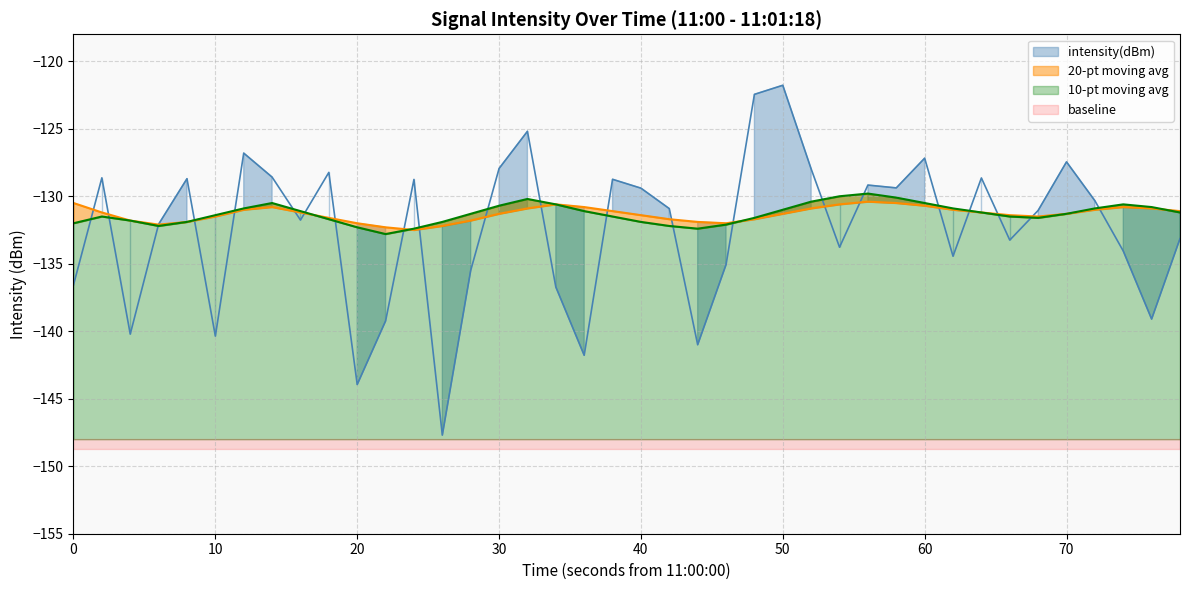

Reading right to left, transcribe all the data shown in this chart.

-133.1	-139.1	-134.1	-130.3	-127.5	-131.1	-133.2	-128.6	-134.4	-127.2	-129.4	-129.2	-133.8	-128.0	-121.8	-122.5	-135.1	-141.0	-130.9	-129.4	-128.7	-141.8	-136.7	-125.2	-127.9	-135.5	-147.7	-128.8	-139.2	-143.9	-128.2	-131.8	-128.6	-126.8	-140.4	-128.7	-132.1	-140.2	-128.6	-136.6